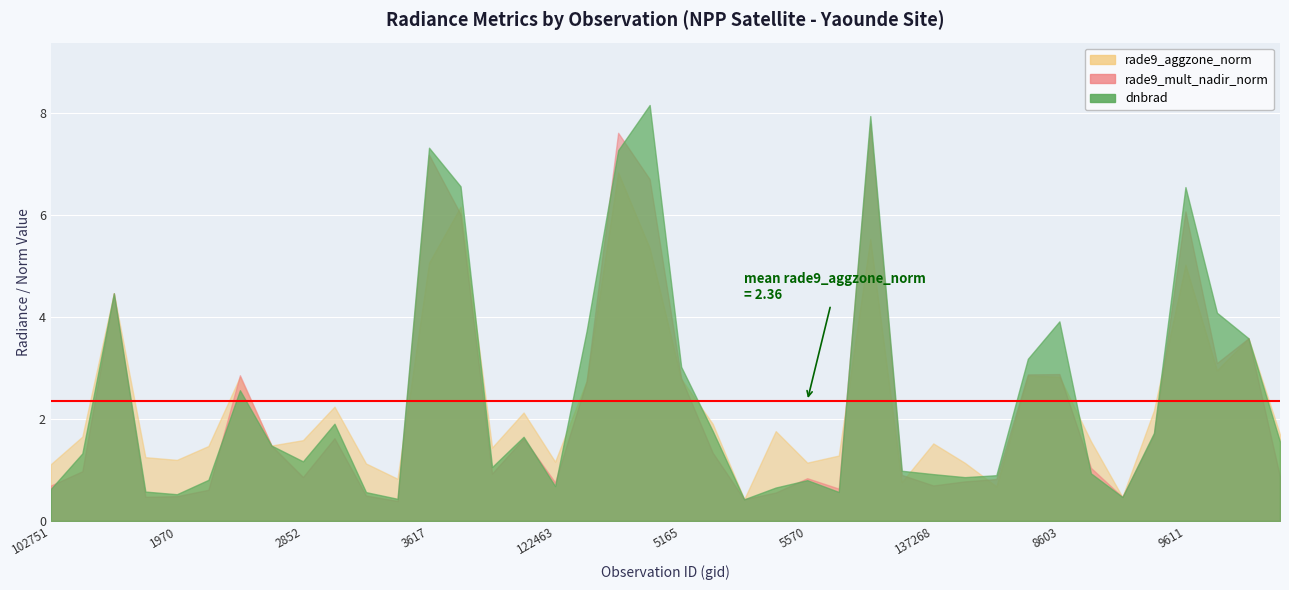

True or false: dnbrad has a value of 0.8 at 5570.

True